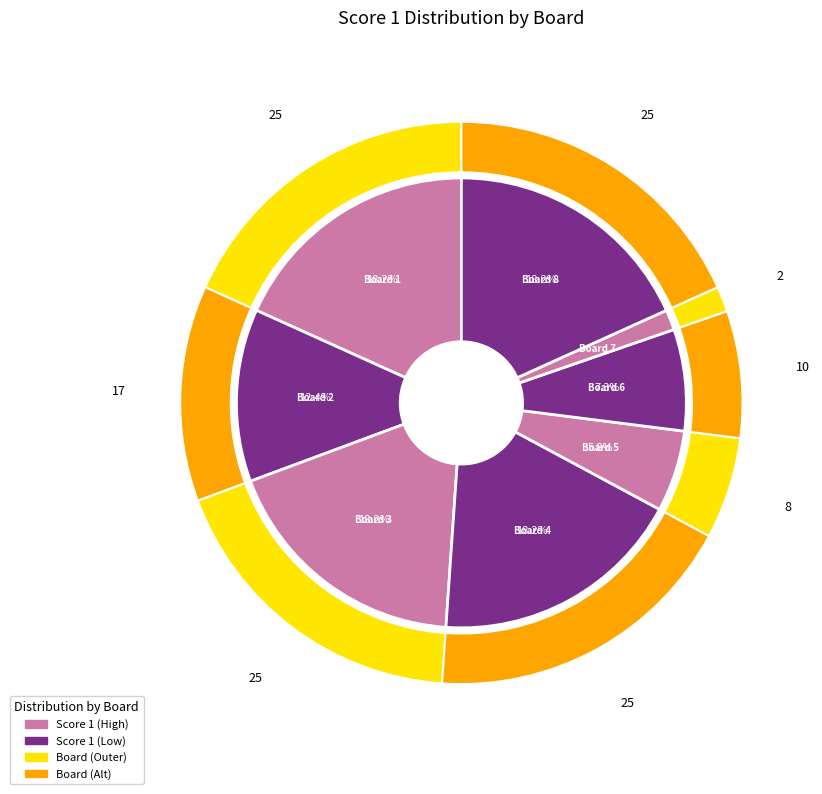

What percentage is the 7 slice, to the nearest percent?

1%